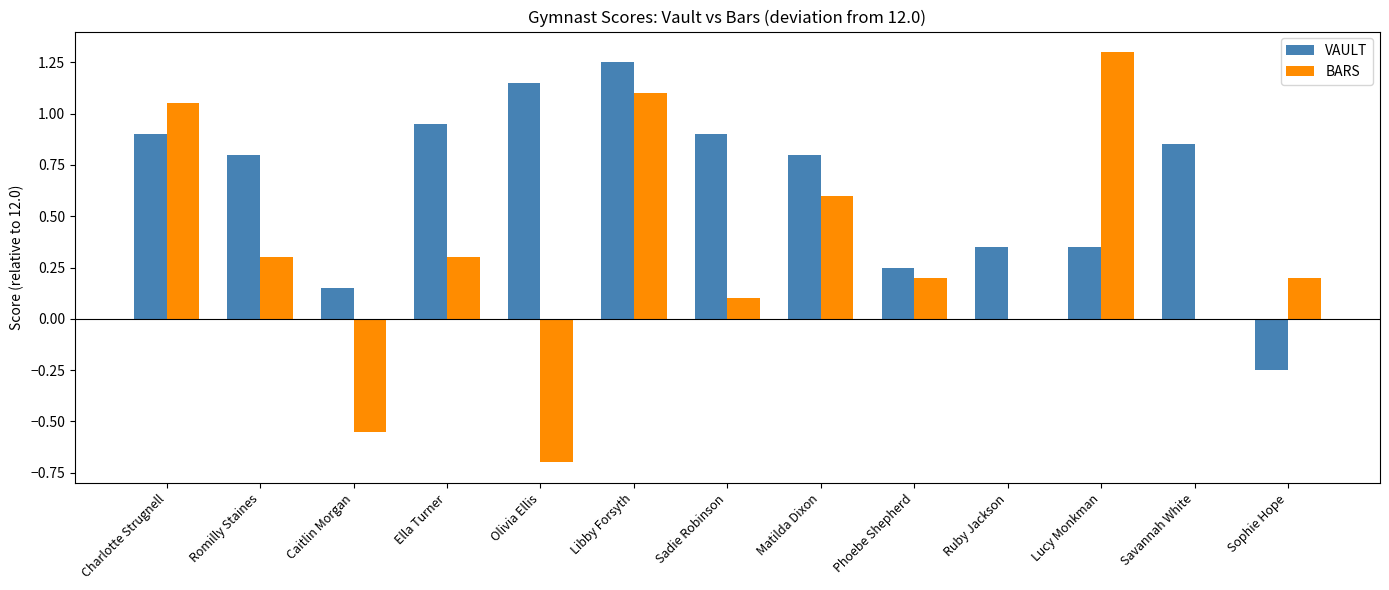

What is the sum of all VAULT values?

8.5